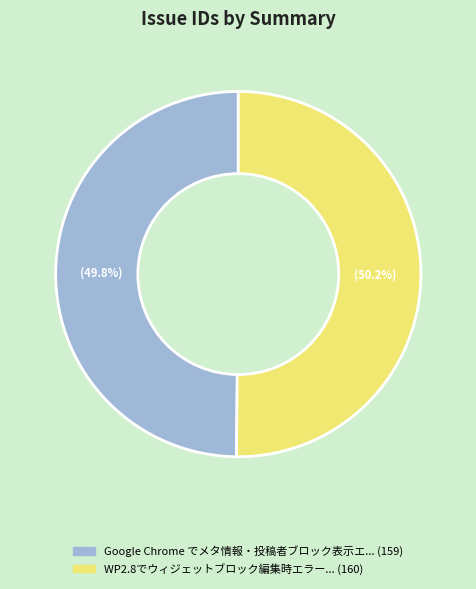

Count the number of slices in the pie.

2